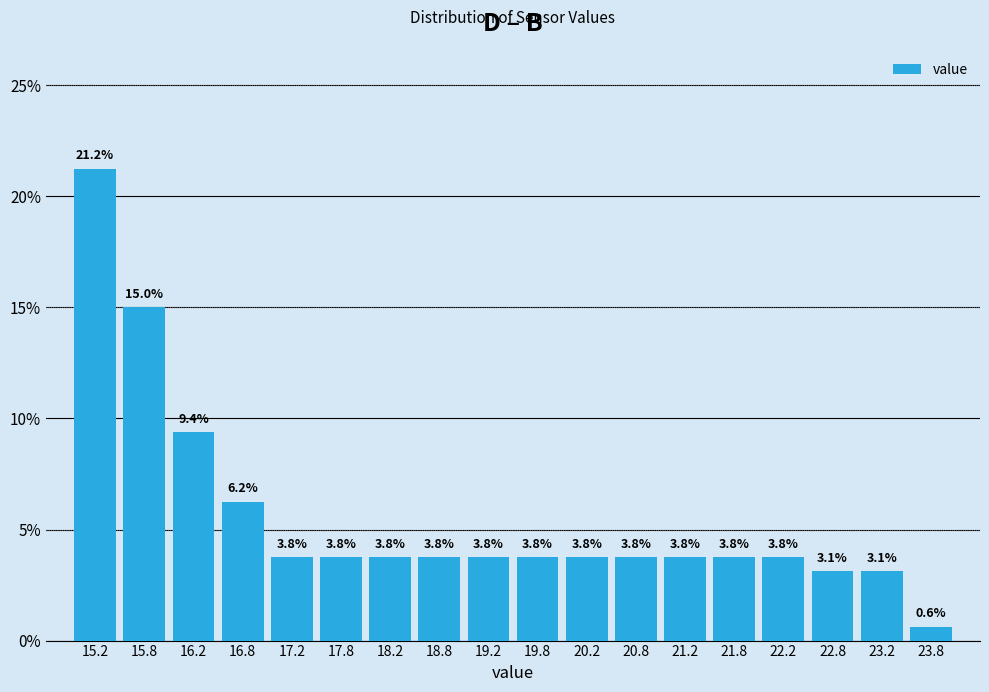

Which range on the x-axis has the tallest bar?

15.0 to 15.5